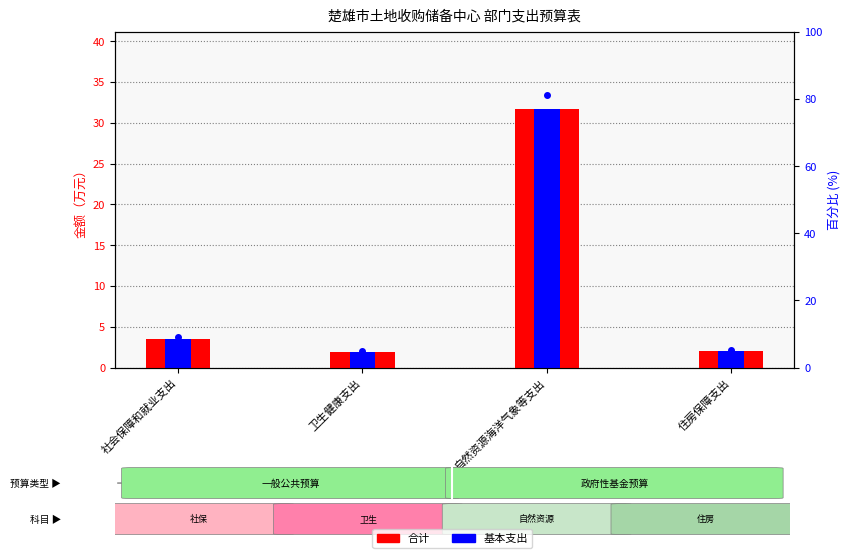

Rank the categories by 合计 value from lowest to highest.

卫生健康支出, 住房保障支出, 社会保障和就业支出, 自然资源海洋气象等支出